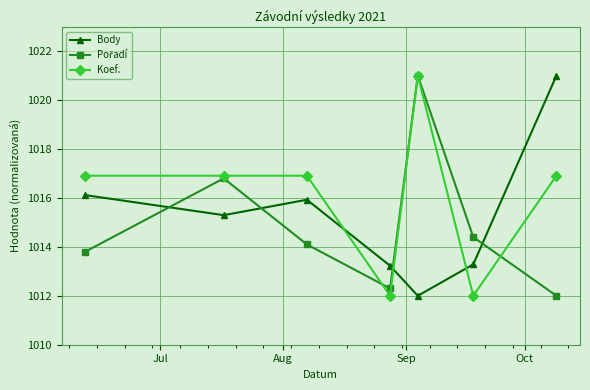

What is the greatest value displayed?

1021.0